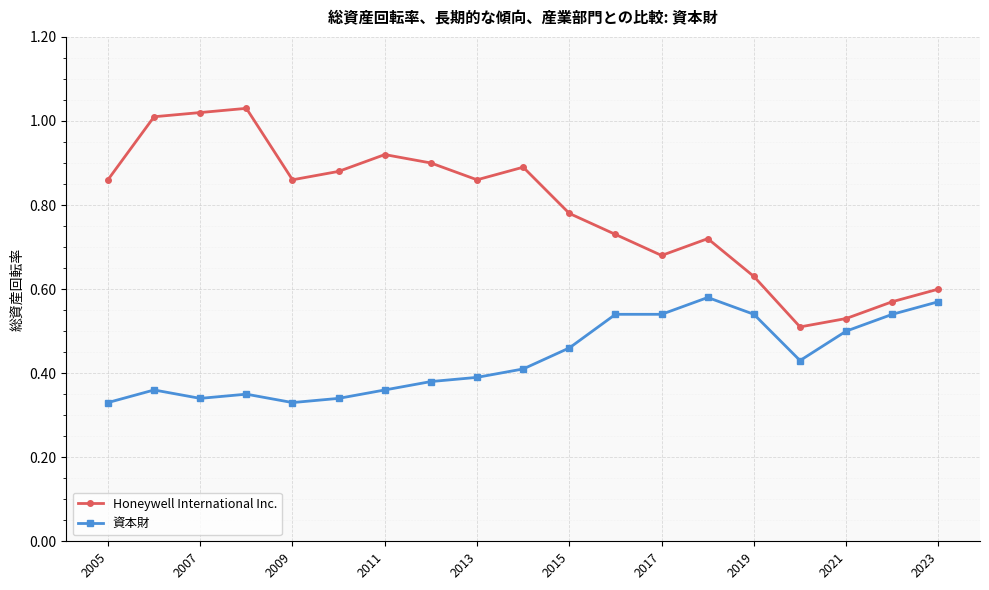

Which series has the largest total across all categories?

Honeywell International Inc.